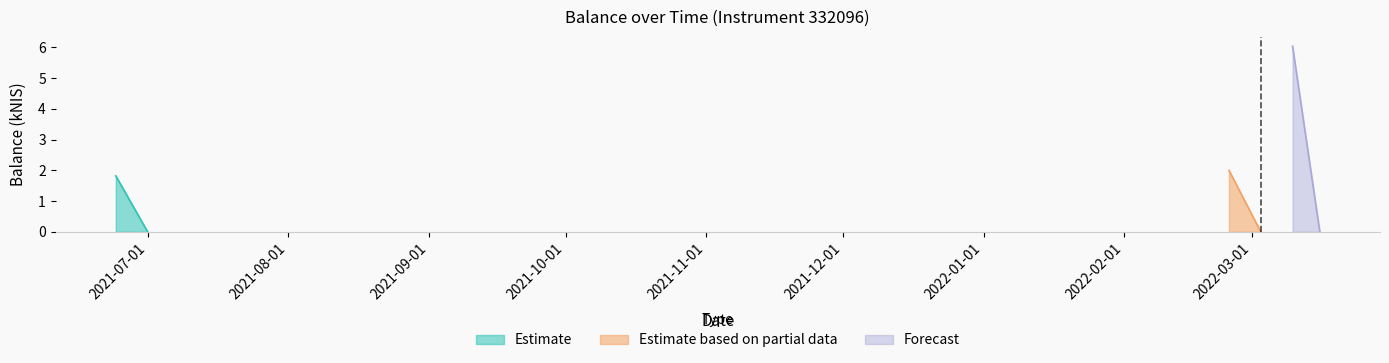

Where is the data nearest to the value 3?

2022-02-24